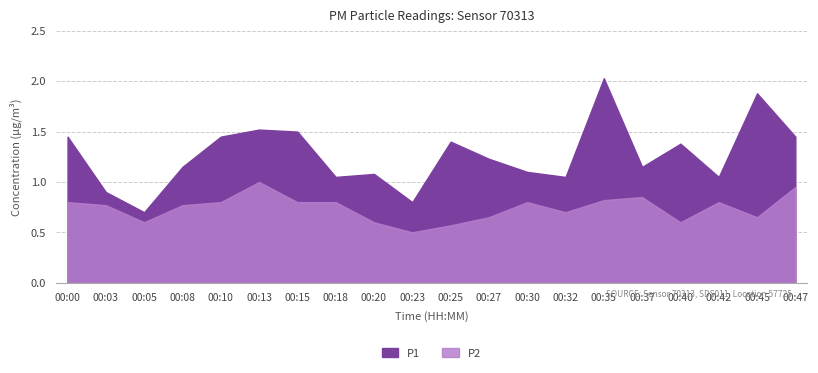

At which category is the sum across all series the highest?

00:35